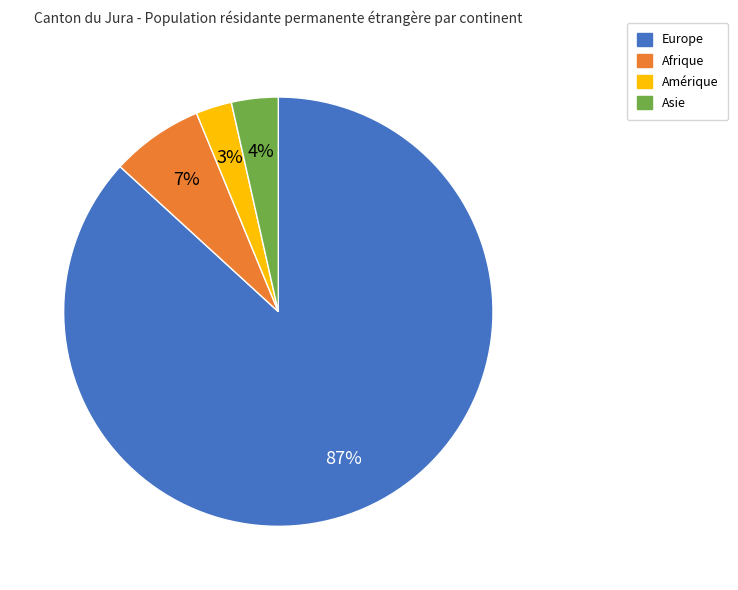

Rank the categories by value from highest to lowest.

Europe, Afrique, Asie, Amérique